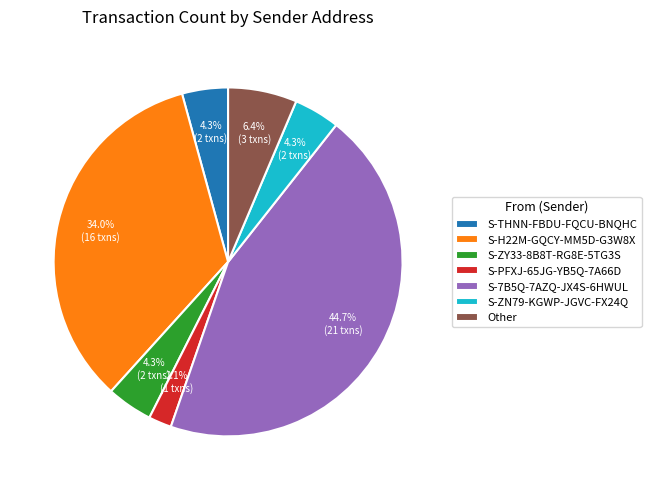

How many segments does this pie chart have?

7